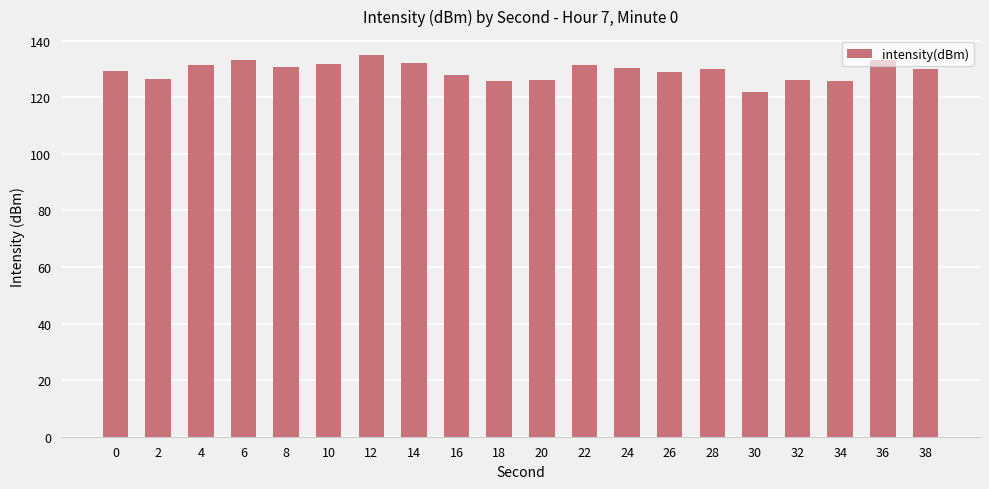

What is the approximate value at 22?

131.3